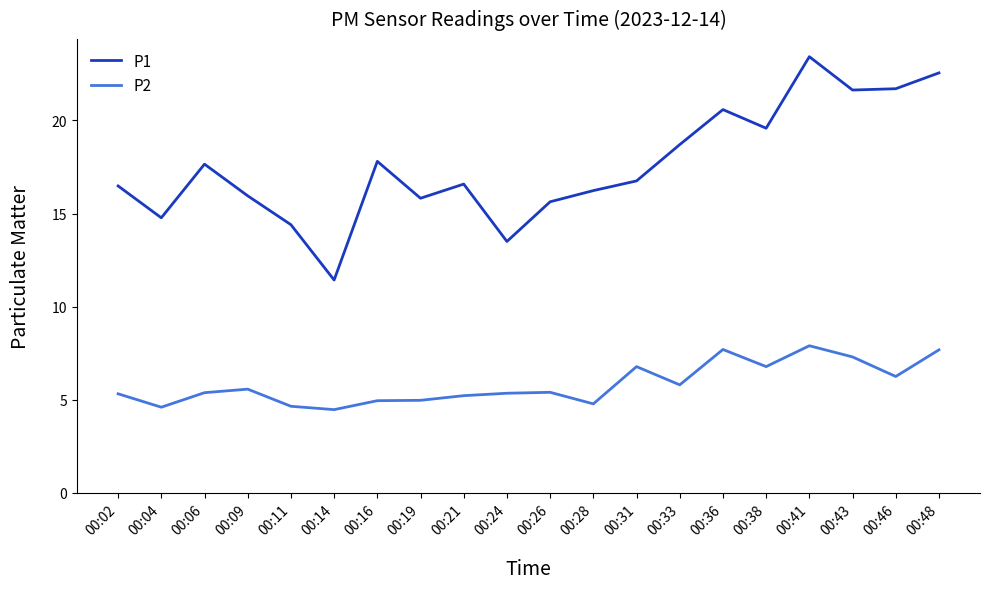

At which category does the chart reach its peak across all series?

00:41